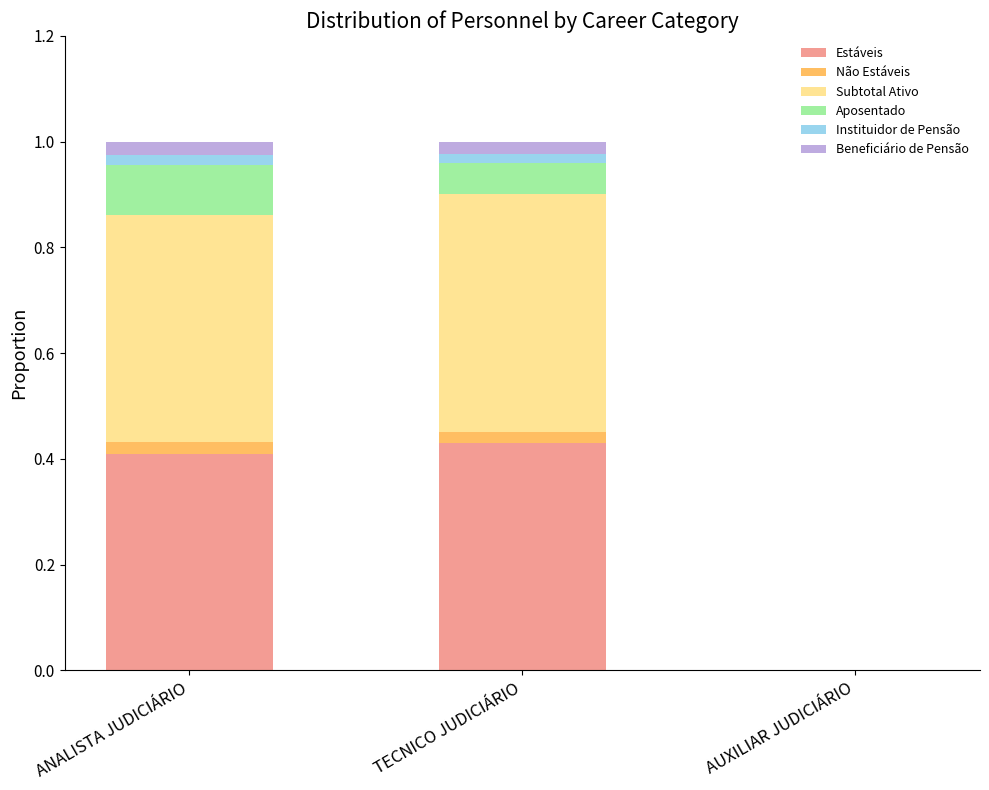

How many distinct data groups are displayed?

6